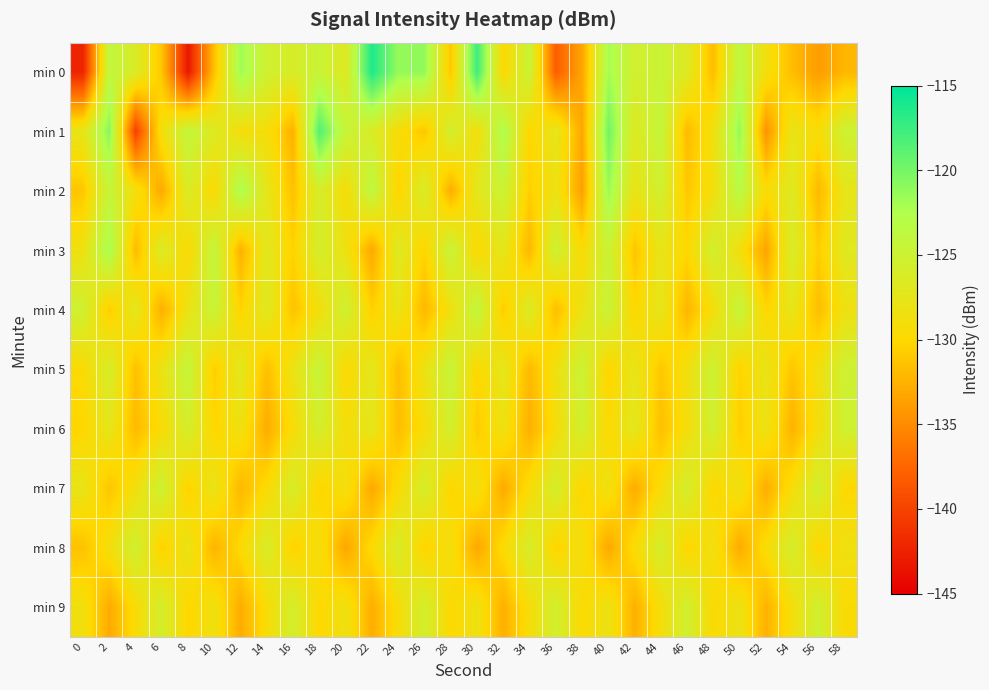

Which series has the largest range (max minus min)?

min 0